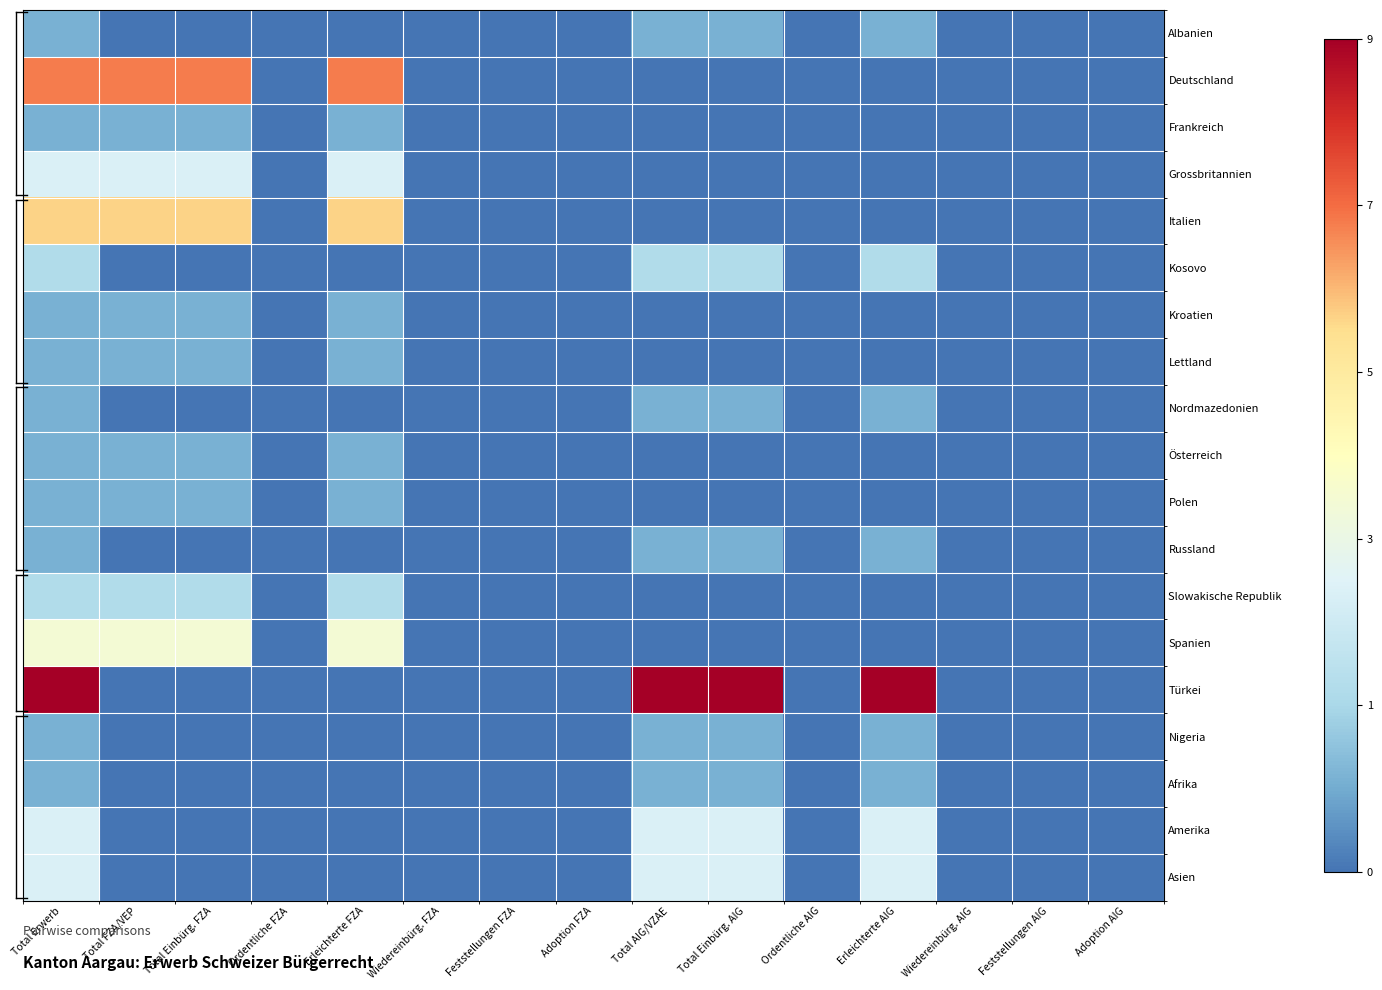

Reading right to left, what are all the values shown in this chart?

Albanien: Adoption AIG=0	Feststellungen AIG=0	Wiedereinbürg. AIG=0	Erleichterte AIG=1	Ordentliche AIG=0	Total Einbürg. AIG=1	Total AIG/VZAE=1	Adoption FZA=0	Feststellungen FZA=0	Wiedereinbürg. FZA=0	Erleichterte FZA=0	Ordentliche FZA=0	Total Einbürg. FZA=0	Total FZA/VEP=0	Total Erwerb=1
Deutschland: Adoption AIG=0	Feststellungen AIG=0	Wiedereinbürg. AIG=0	Erleichterte AIG=0	Ordentliche AIG=0	Total Einbürg. AIG=0	Total AIG/VZAE=0	Adoption FZA=0	Feststellungen FZA=0	Wiedereinbürg. FZA=0	Erleichterte FZA=7	Ordentliche FZA=0	Total Einbürg. FZA=7	Total FZA/VEP=7	Total Erwerb=7
Frankreich: Adoption AIG=0	Feststellungen AIG=0	Wiedereinbürg. AIG=0	Erleichterte AIG=0	Ordentliche AIG=0	Total Einbürg. AIG=0	Total AIG/VZAE=0	Adoption FZA=0	Feststellungen FZA=0	Wiedereinbürg. FZA=0	Erleichterte FZA=1	Ordentliche FZA=0	Total Einbürg. FZA=1	Total FZA/VEP=1	Total Erwerb=1
Grossbritannien: Adoption AIG=0	Feststellungen AIG=0	Wiedereinbürg. AIG=0	Erleichterte AIG=0	Ordentliche AIG=0	Total Einbürg. AIG=0	Total AIG/VZAE=0	Adoption FZA=0	Feststellungen FZA=0	Wiedereinbürg. FZA=0	Erleichterte FZA=3	Ordentliche FZA=0	Total Einbürg. FZA=3	Total FZA/VEP=3	Total Erwerb=3
Italien: Adoption AIG=0	Feststellungen AIG=0	Wiedereinbürg. AIG=0	Erleichterte AIG=0	Ordentliche AIG=0	Total Einbürg. AIG=0	Total AIG/VZAE=0	Adoption FZA=0	Feststellungen FZA=0	Wiedereinbürg. FZA=0	Erleichterte FZA=6	Ordentliche FZA=0	Total Einbürg. FZA=6	Total FZA/VEP=6	Total Erwerb=6
Kosovo: Adoption AIG=0	Feststellungen AIG=0	Wiedereinbürg. AIG=0	Erleichterte AIG=2	Ordentliche AIG=0	Total Einbürg. AIG=2	Total AIG/VZAE=2	Adoption FZA=0	Feststellungen FZA=0	Wiedereinbürg. FZA=0	Erleichterte FZA=0	Ordentliche FZA=0	Total Einbürg. FZA=0	Total FZA/VEP=0	Total Erwerb=2
Kroatien: Adoption AIG=0	Feststellungen AIG=0	Wiedereinbürg. AIG=0	Erleichterte AIG=0	Ordentliche AIG=0	Total Einbürg. AIG=0	Total AIG/VZAE=0	Adoption FZA=0	Feststellungen FZA=0	Wiedereinbürg. FZA=0	Erleichterte FZA=1	Ordentliche FZA=0	Total Einbürg. FZA=1	Total FZA/VEP=1	Total Erwerb=1
Lettland: Adoption AIG=0	Feststellungen AIG=0	Wiedereinbürg. AIG=0	Erleichterte AIG=0	Ordentliche AIG=0	Total Einbürg. AIG=0	Total AIG/VZAE=0	Adoption FZA=0	Feststellungen FZA=0	Wiedereinbürg. FZA=0	Erleichterte FZA=1	Ordentliche FZA=0	Total Einbürg. FZA=1	Total FZA/VEP=1	Total Erwerb=1
Nordmazedonien: Adoption AIG=0	Feststellungen AIG=0	Wiedereinbürg. AIG=0	Erleichterte AIG=1	Ordentliche AIG=0	Total Einbürg. AIG=1	Total AIG/VZAE=1	Adoption FZA=0	Feststellungen FZA=0	Wiedereinbürg. FZA=0	Erleichterte FZA=0	Ordentliche FZA=0	Total Einbürg. FZA=0	Total FZA/VEP=0	Total Erwerb=1
Österreich: Adoption AIG=0	Feststellungen AIG=0	Wiedereinbürg. AIG=0	Erleichterte AIG=0	Ordentliche AIG=0	Total Einbürg. AIG=0	Total AIG/VZAE=0	Adoption FZA=0	Feststellungen FZA=0	Wiedereinbürg. FZA=0	Erleichterte FZA=1	Ordentliche FZA=0	Total Einbürg. FZA=1	Total FZA/VEP=1	Total Erwerb=1
Polen: Adoption AIG=0	Feststellungen AIG=0	Wiedereinbürg. AIG=0	Erleichterte AIG=0	Ordentliche AIG=0	Total Einbürg. AIG=0	Total AIG/VZAE=0	Adoption FZA=0	Feststellungen FZA=0	Wiedereinbürg. FZA=0	Erleichterte FZA=1	Ordentliche FZA=0	Total Einbürg. FZA=1	Total FZA/VEP=1	Total Erwerb=1
Russland: Adoption AIG=0	Feststellungen AIG=0	Wiedereinbürg. AIG=0	Erleichterte AIG=1	Ordentliche AIG=0	Total Einbürg. AIG=1	Total AIG/VZAE=1	Adoption FZA=0	Feststellungen FZA=0	Wiedereinbürg. FZA=0	Erleichterte FZA=0	Ordentliche FZA=0	Total Einbürg. FZA=0	Total FZA/VEP=0	Total Erwerb=1
Slowakische Republik: Adoption AIG=0	Feststellungen AIG=0	Wiedereinbürg. AIG=0	Erleichterte AIG=0	Ordentliche AIG=0	Total Einbürg. AIG=0	Total AIG/VZAE=0	Adoption FZA=0	Feststellungen FZA=0	Wiedereinbürg. FZA=0	Erleichterte FZA=2	Ordentliche FZA=0	Total Einbürg. FZA=2	Total FZA/VEP=2	Total Erwerb=2
Spanien: Adoption AIG=0	Feststellungen AIG=0	Wiedereinbürg. AIG=0	Erleichterte AIG=0	Ordentliche AIG=0	Total Einbürg. AIG=0	Total AIG/VZAE=0	Adoption FZA=0	Feststellungen FZA=0	Wiedereinbürg. FZA=0	Erleichterte FZA=4	Ordentliche FZA=0	Total Einbürg. FZA=4	Total FZA/VEP=4	Total Erwerb=4
Türkei: Adoption AIG=0	Feststellungen AIG=0	Wiedereinbürg. AIG=0	Erleichterte AIG=9	Ordentliche AIG=0	Total Einbürg. AIG=9	Total AIG/VZAE=9	Adoption FZA=0	Feststellungen FZA=0	Wiedereinbürg. FZA=0	Erleichterte FZA=0	Ordentliche FZA=0	Total Einbürg. FZA=0	Total FZA/VEP=0	Total Erwerb=9
Nigeria: Adoption AIG=0	Feststellungen AIG=0	Wiedereinbürg. AIG=0	Erleichterte AIG=1	Ordentliche AIG=0	Total Einbürg. AIG=1	Total AIG/VZAE=1	Adoption FZA=0	Feststellungen FZA=0	Wiedereinbürg. FZA=0	Erleichterte FZA=0	Ordentliche FZA=0	Total Einbürg. FZA=0	Total FZA/VEP=0	Total Erwerb=1
Afrika: Adoption AIG=0	Feststellungen AIG=0	Wiedereinbürg. AIG=0	Erleichterte AIG=1	Ordentliche AIG=0	Total Einbürg. AIG=1	Total AIG/VZAE=1	Adoption FZA=0	Feststellungen FZA=0	Wiedereinbürg. FZA=0	Erleichterte FZA=0	Ordentliche FZA=0	Total Einbürg. FZA=0	Total FZA/VEP=0	Total Erwerb=1
Amerika: Adoption AIG=0	Feststellungen AIG=0	Wiedereinbürg. AIG=0	Erleichterte AIG=3	Ordentliche AIG=0	Total Einbürg. AIG=3	Total AIG/VZAE=3	Adoption FZA=0	Feststellungen FZA=0	Wiedereinbürg. FZA=0	Erleichterte FZA=0	Ordentliche FZA=0	Total Einbürg. FZA=0	Total FZA/VEP=0	Total Erwerb=3
Asien: Adoption AIG=0	Feststellungen AIG=0	Wiedereinbürg. AIG=0	Erleichterte AIG=3	Ordentliche AIG=0	Total Einbürg. AIG=3	Total AIG/VZAE=3	Adoption FZA=0	Feststellungen FZA=0	Wiedereinbürg. FZA=0	Erleichterte FZA=0	Ordentliche FZA=0	Total Einbürg. FZA=0	Total FZA/VEP=0	Total Erwerb=3